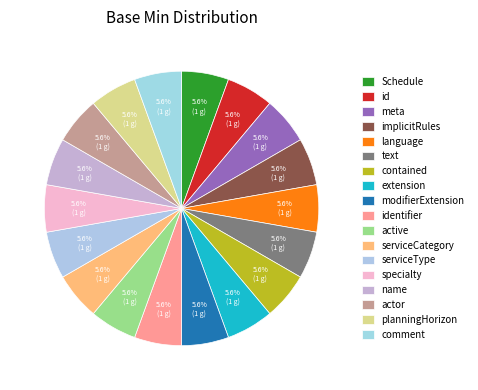

How many segments does this pie chart have?

18